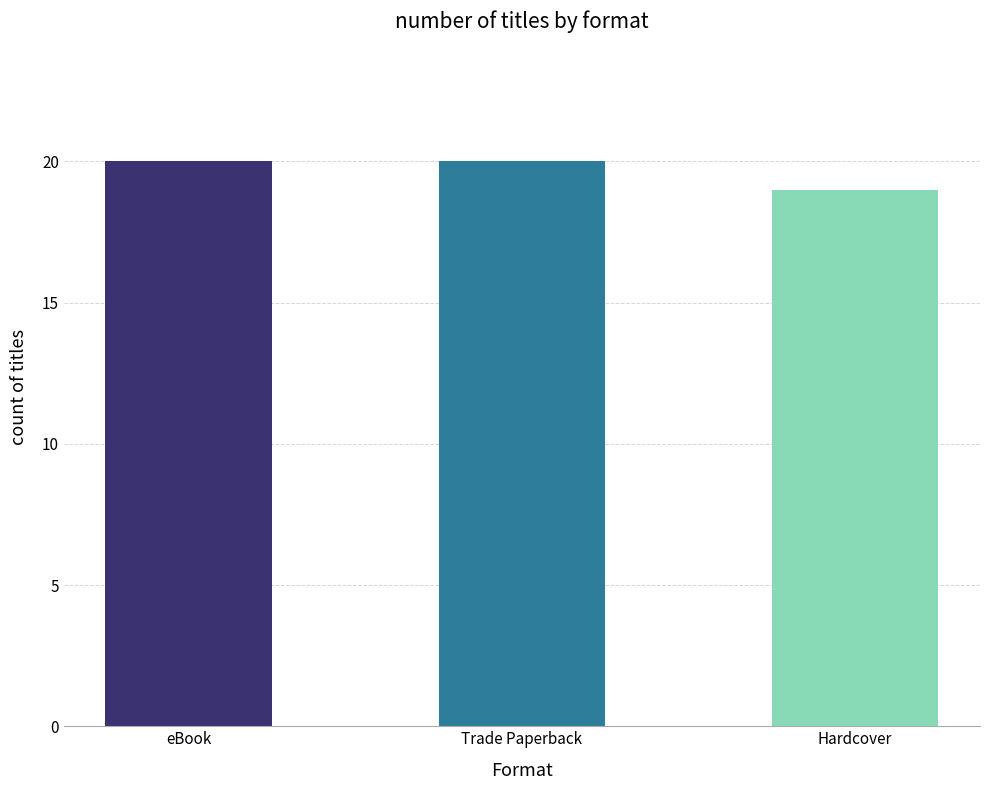

True or false: the data shows 3 at 3.

True